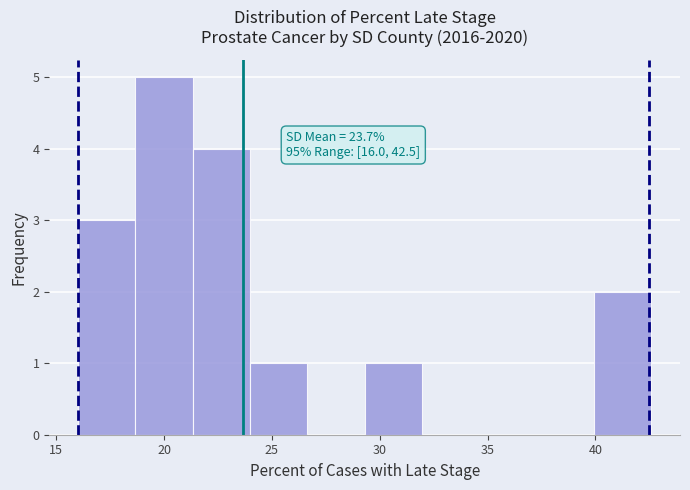

Over which range of the x-axis is the bar tallest?

18.5 to 21.5